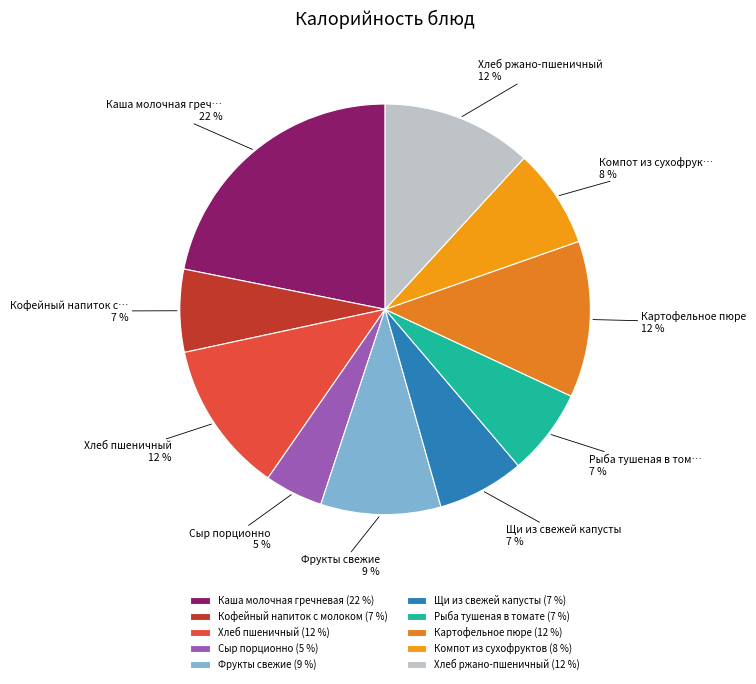

To the nearest percent, what percentage of the pie is Сыр порционно?

5%